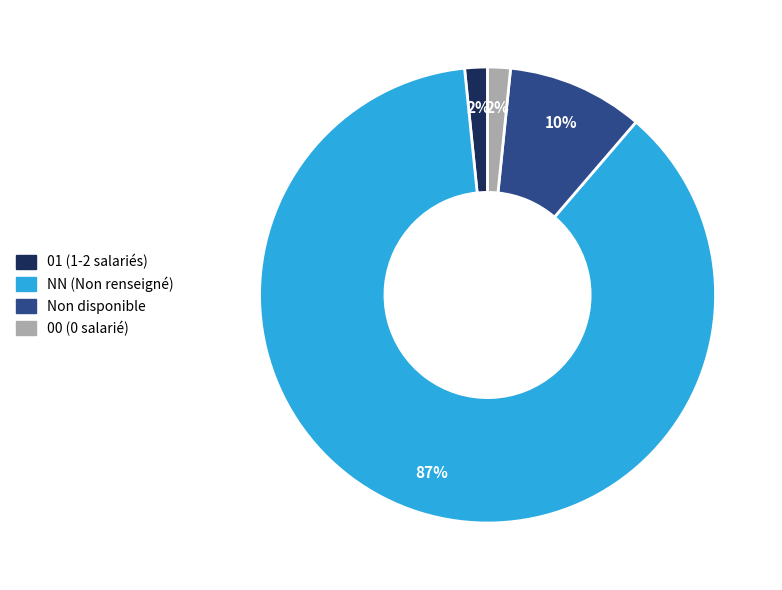

Is there a majority slice in this chart?

Yes